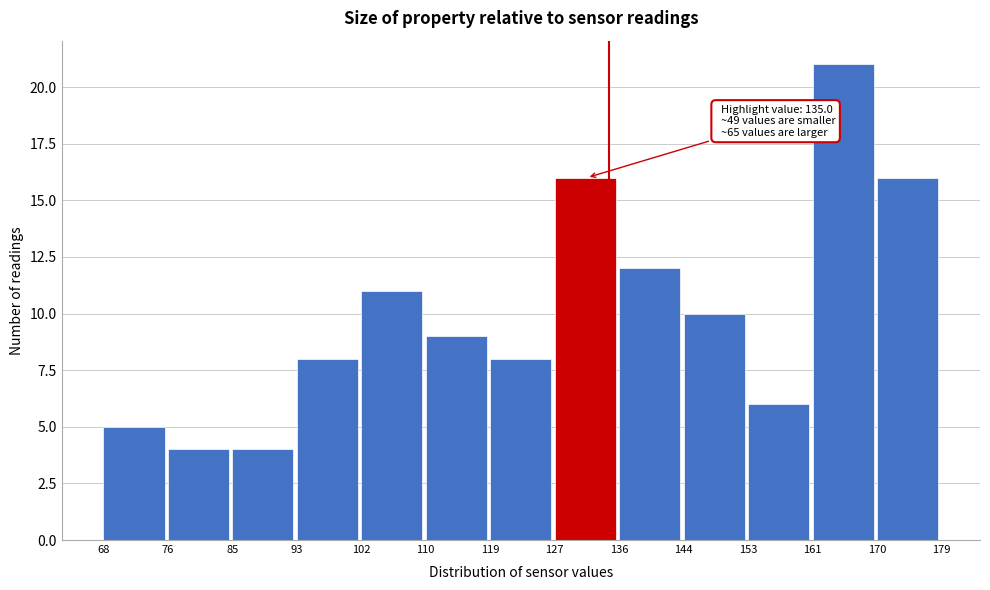

Which range on the x-axis has the tallest bar?

161 to 170